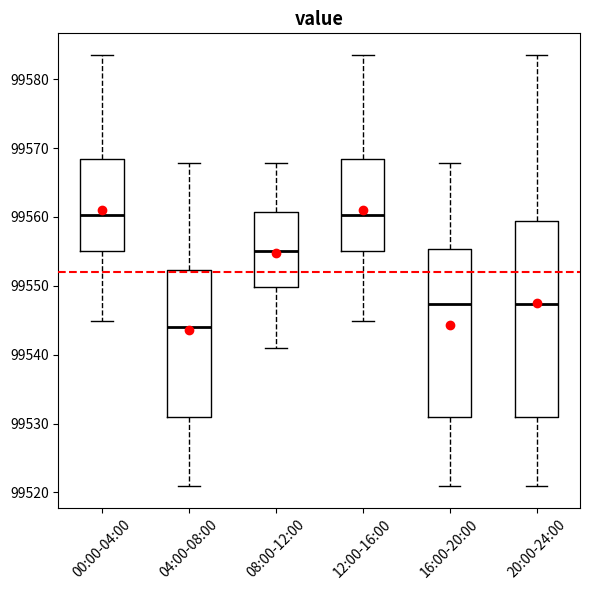

Reading left to right, read every box against the y-axis: the position of its median line, the range the box covers, and the ends of its whiskers. The values are not printed on the chart, so give them approximately, as read against the axis.

00:00-04:00: median 99560, box 99555 to 99568, whiskers 99545 to 99584
04:00-08:00: median 99544, box 99531 to 99552, whiskers 99521 to 99568
08:00-12:00: median 99555, box 99550 to 99561, whiskers 99541 to 99568
12:00-16:00: median 99560, box 99555 to 99568, whiskers 99545 to 99584
16:00-20:00: median 99547, box 99531 to 99555, whiskers 99521 to 99568
20:00-24:00: median 99547, box 99531 to 99559, whiskers 99521 to 99584